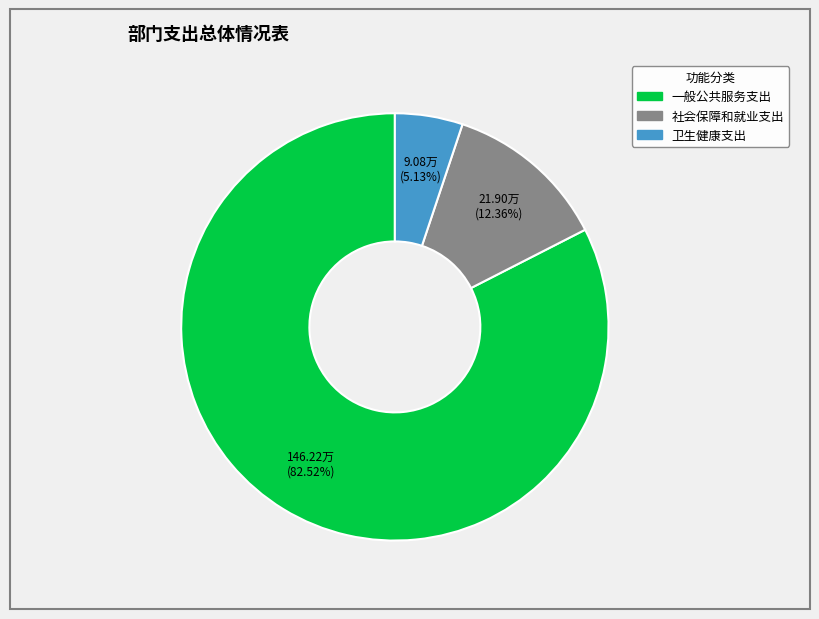

To the nearest percent, what is the difference between the largest and smallest slice percentages?

77%